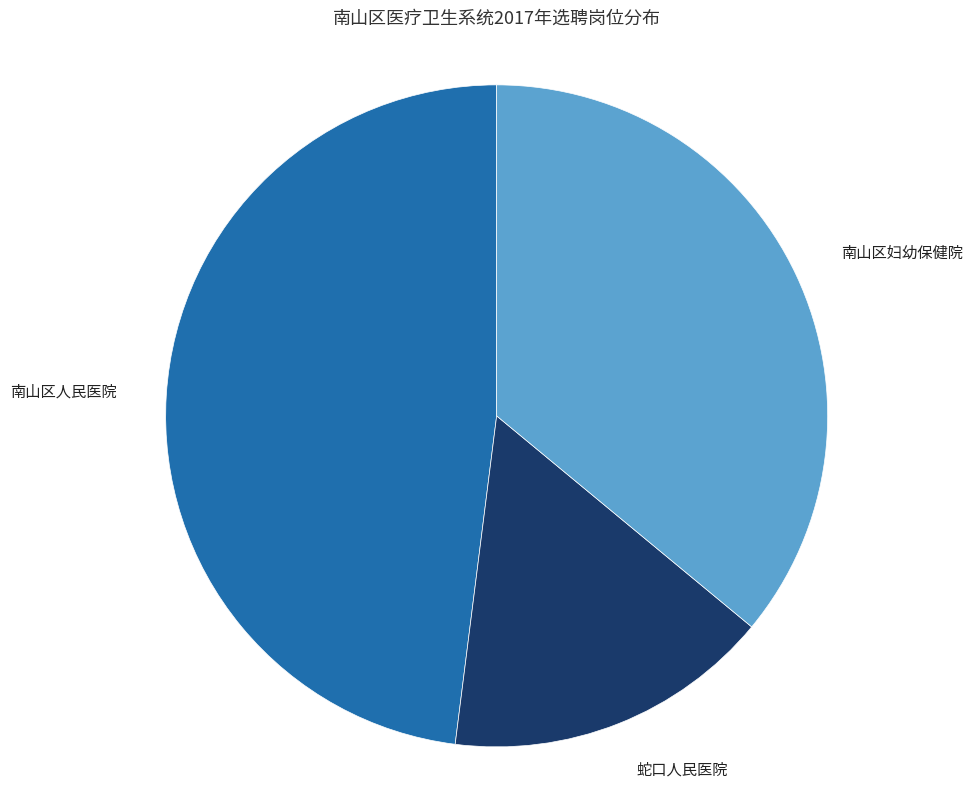

Is there any slice that represents more than half of the pie?

No